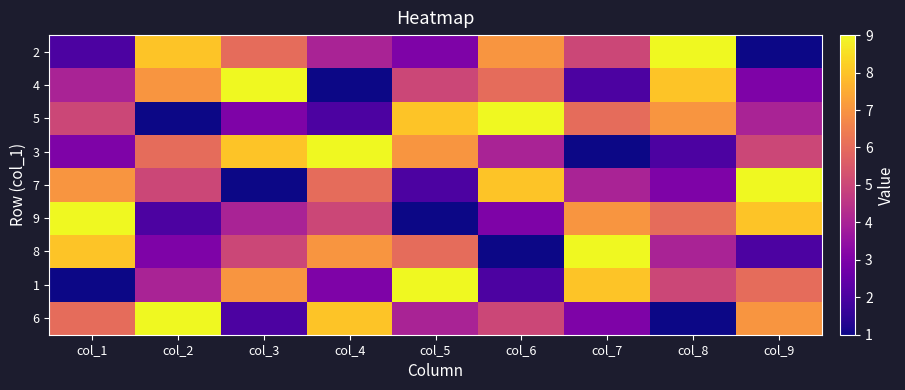

Reading left to right, list all the values displayed in this chart.

2: col_1=2	col_2=8	col_3=6	col_4=4	col_5=3	col_6=7	col_7=5	col_8=9	col_9=1
4: col_1=4	col_2=7	col_3=9	col_4=1	col_5=5	col_6=6	col_7=2	col_8=8	col_9=3
5: col_1=5	col_2=1	col_3=3	col_4=2	col_5=8	col_6=9	col_7=6	col_8=7	col_9=4
3: col_1=3	col_2=6	col_3=8	col_4=9	col_5=7	col_6=4	col_7=1	col_8=2	col_9=5
7: col_1=7	col_2=5	col_3=1	col_4=6	col_5=2	col_6=8	col_7=4	col_8=3	col_9=9
9: col_1=9	col_2=2	col_3=4	col_4=5	col_5=1	col_6=3	col_7=7	col_8=6	col_9=8
8: col_1=8	col_2=3	col_3=5	col_4=7	col_5=6	col_6=1	col_7=9	col_8=4	col_9=2
1: col_1=1	col_2=4	col_3=7	col_4=3	col_5=9	col_6=2	col_7=8	col_8=5	col_9=6
6: col_1=6	col_2=9	col_3=2	col_4=8	col_5=4	col_6=5	col_7=3	col_8=1	col_9=7